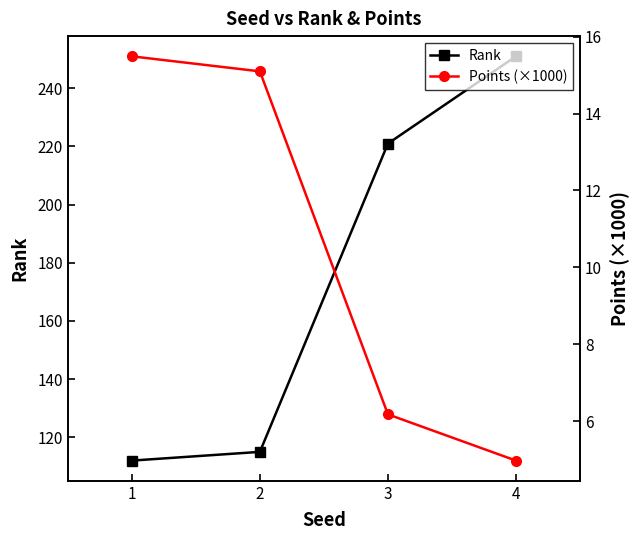

At which label is Points (×1000) closest to 10?

3